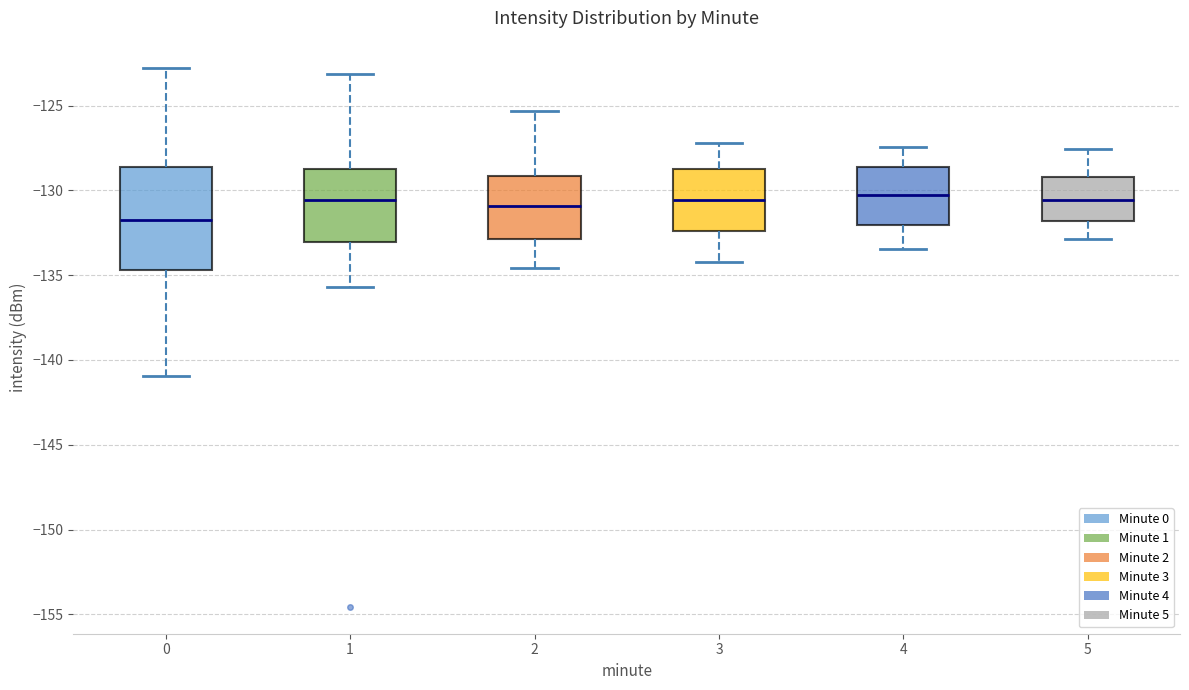

Reading left to right, read every box against the y-axis: the position of its median line, the range the box covers, and the ends of its whiskers. The values are not printed on the chart, so give them approximately, as read against the axis.

0: median -132.0, box -134.5 to -128.5, whiskers -141.0 to -123.0
1: median -130.5, box -133.0 to -128.5, whiskers -135.5 to -123.0
2: median -131.0, box -133.0 to -129.0, whiskers -134.5 to -125.5
3: median -130.5, box -132.5 to -128.5, whiskers -134.0 to -127.0
4: median -130.5, box -132.0 to -128.5, whiskers -133.5 to -127.5
5: median -130.5, box -132.0 to -129.0, whiskers -133.0 to -127.5